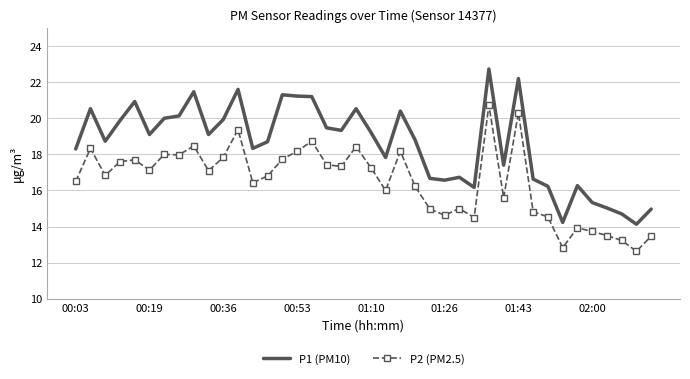

List the series in order of their peak value, lowest first.

P2 (PM2.5), P1 (PM10)